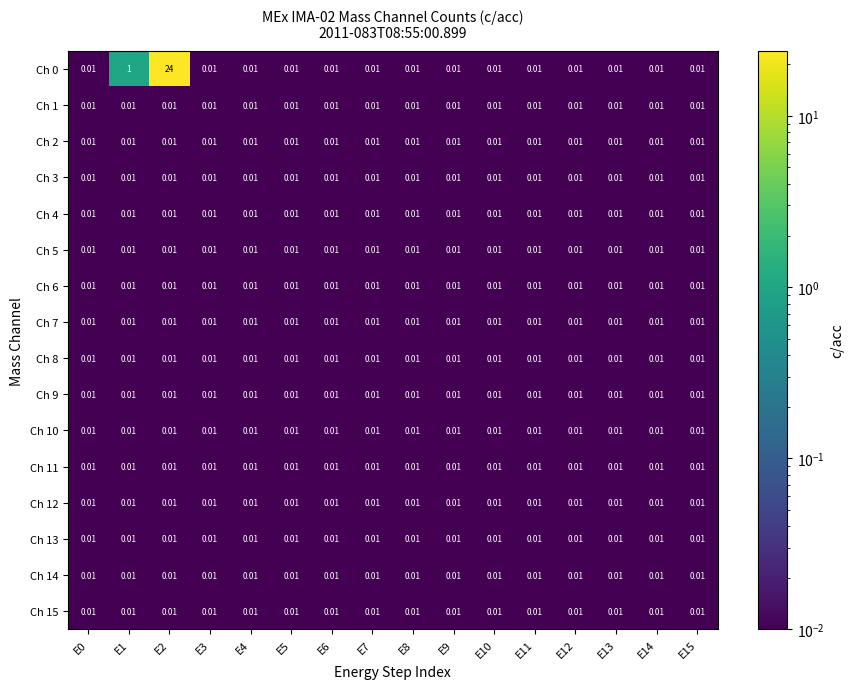

How many distinct data groups are displayed?

16